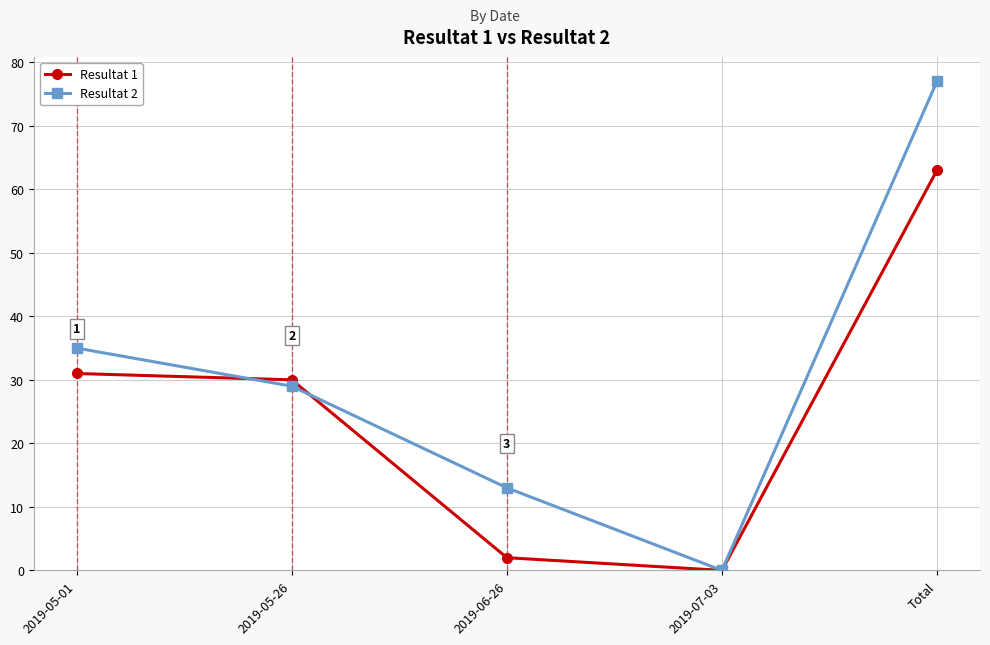

At how many categories does at least one series exceed 68?

1